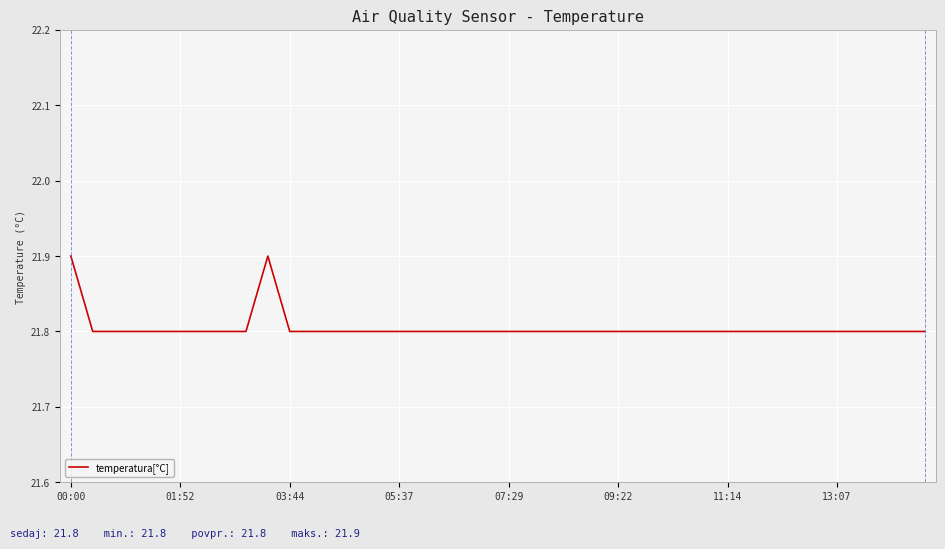

Reading left to right, extract all data points from this chart.

21.9	21.8	21.8	21.8	21.8	21.8	21.8	21.8	21.8	21.9	21.8	21.8	21.8	21.8	21.8	21.8	21.8	21.8	21.8	21.8	21.8	21.8	21.8	21.8	21.8	21.8	21.8	21.8	21.8	21.8	21.8	21.8	21.8	21.8	21.8	21.8	21.8	21.8	21.8	21.8